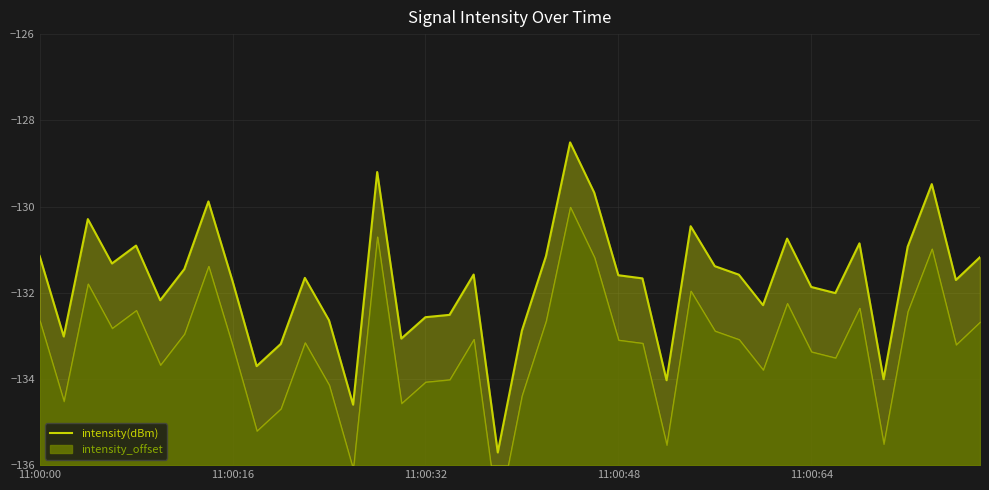

What is the sum of all values?

-5270.3